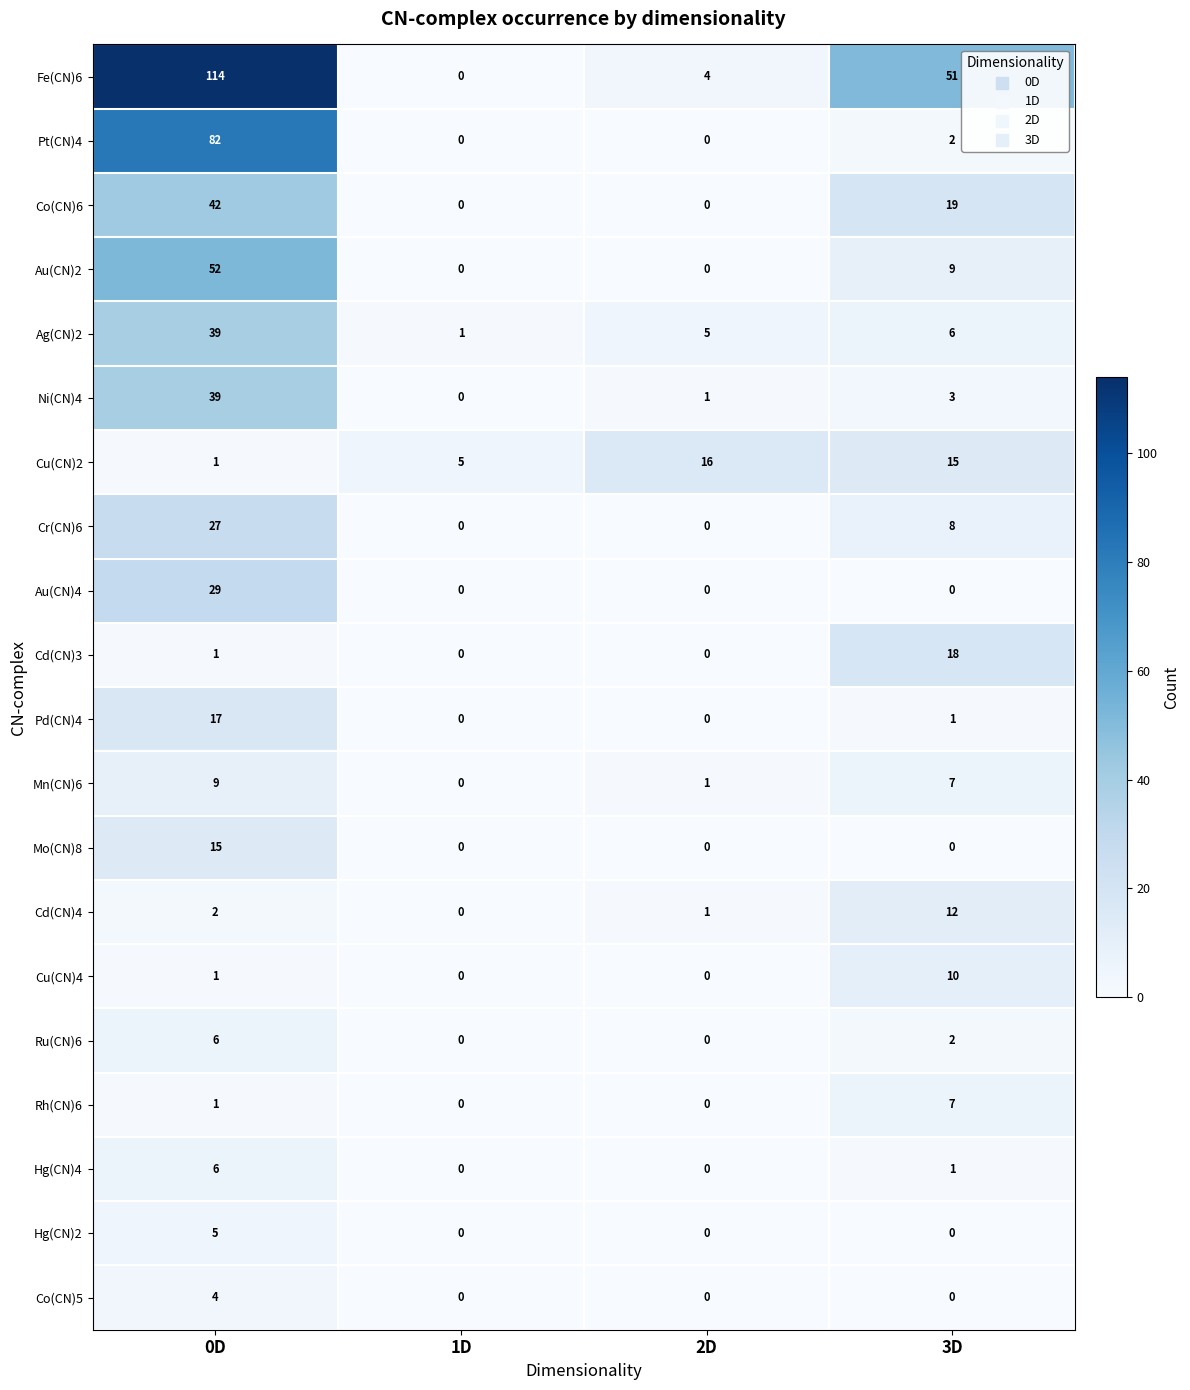

Rank the categories by Cu(CN)2 value from lowest to highest.

0D, 1D, 3D, 2D